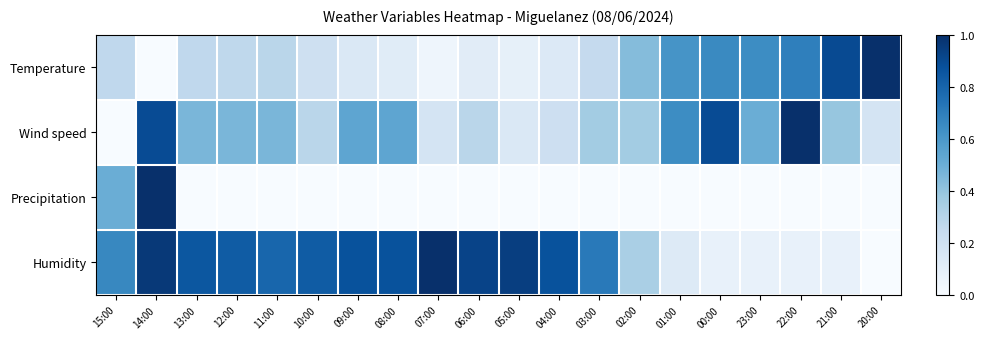

At 00:00, list the series in order from smallest to largest.

Precipitation, Humidity, Temperature, Wind speed